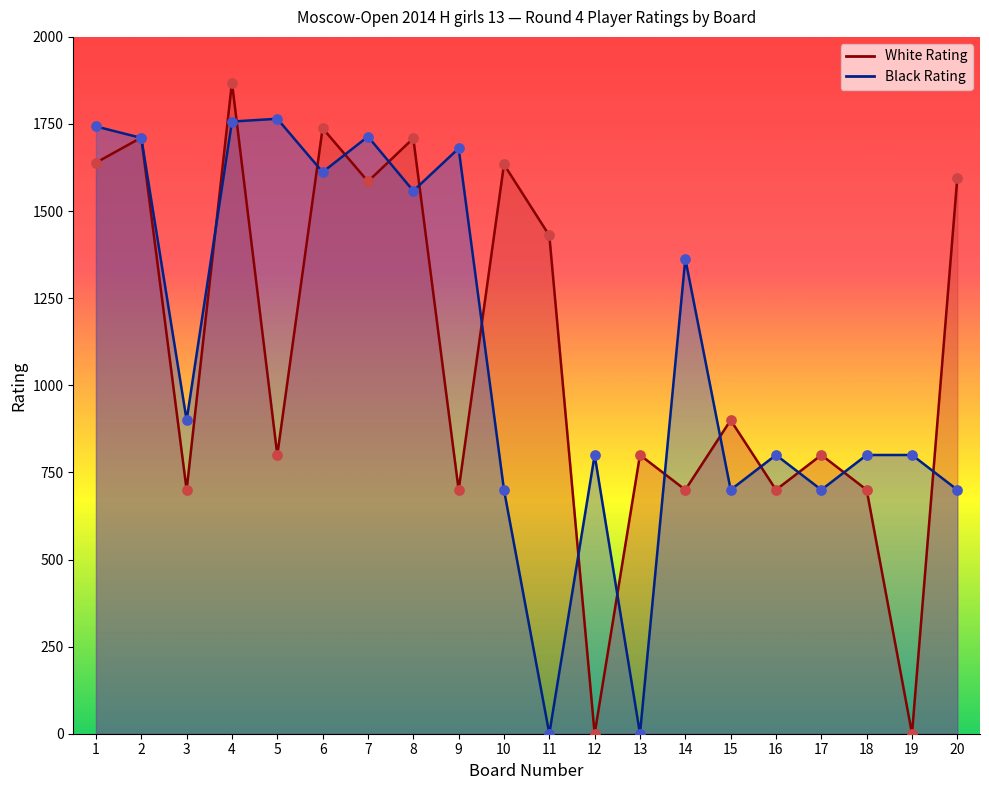

Which series reaches the maximum Y coordinate?

White Rating